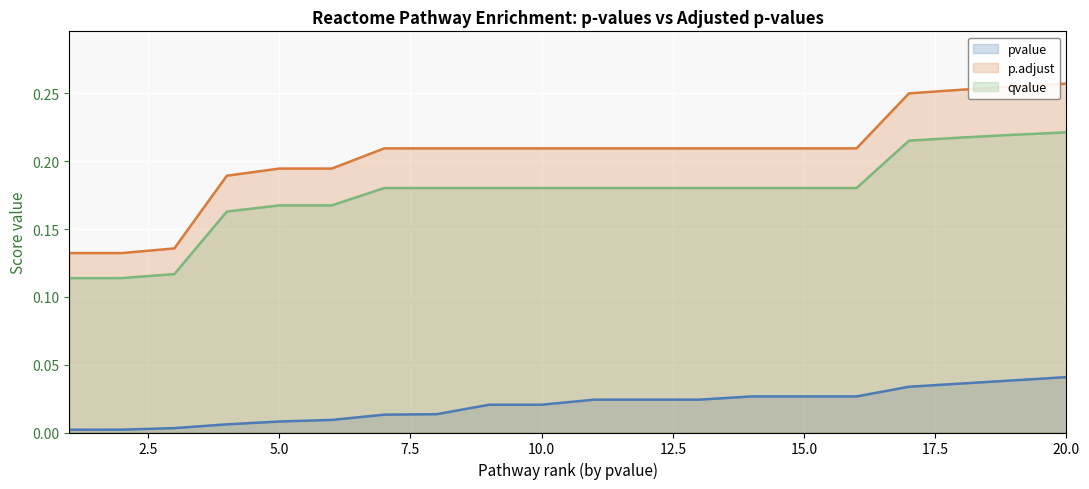

True or false: qvalue has a value of 0.1 at 15.0.

False